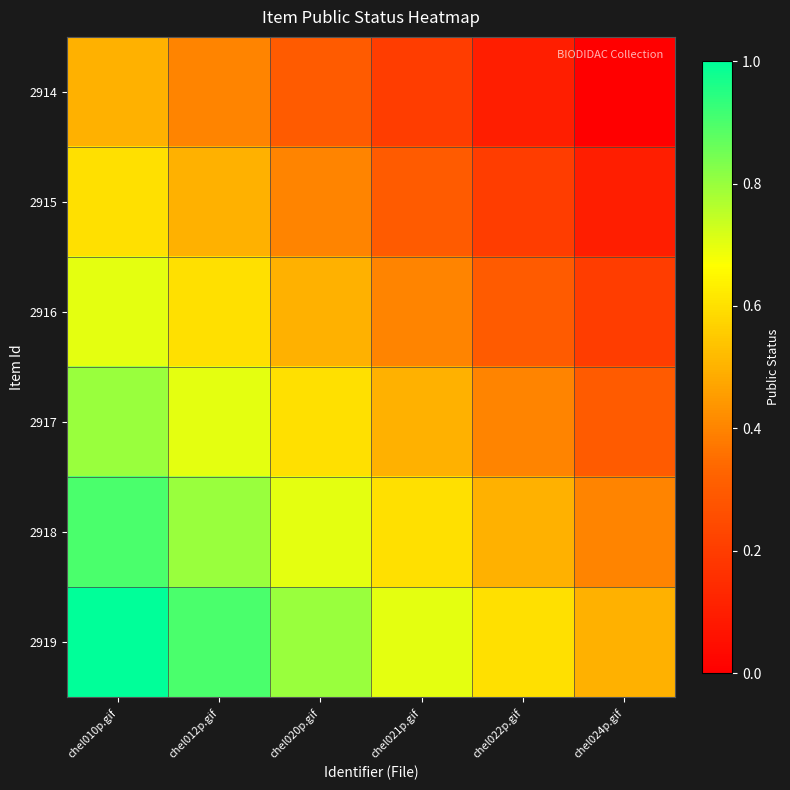

What is the total value across all series at chel021p.gif?

2.7